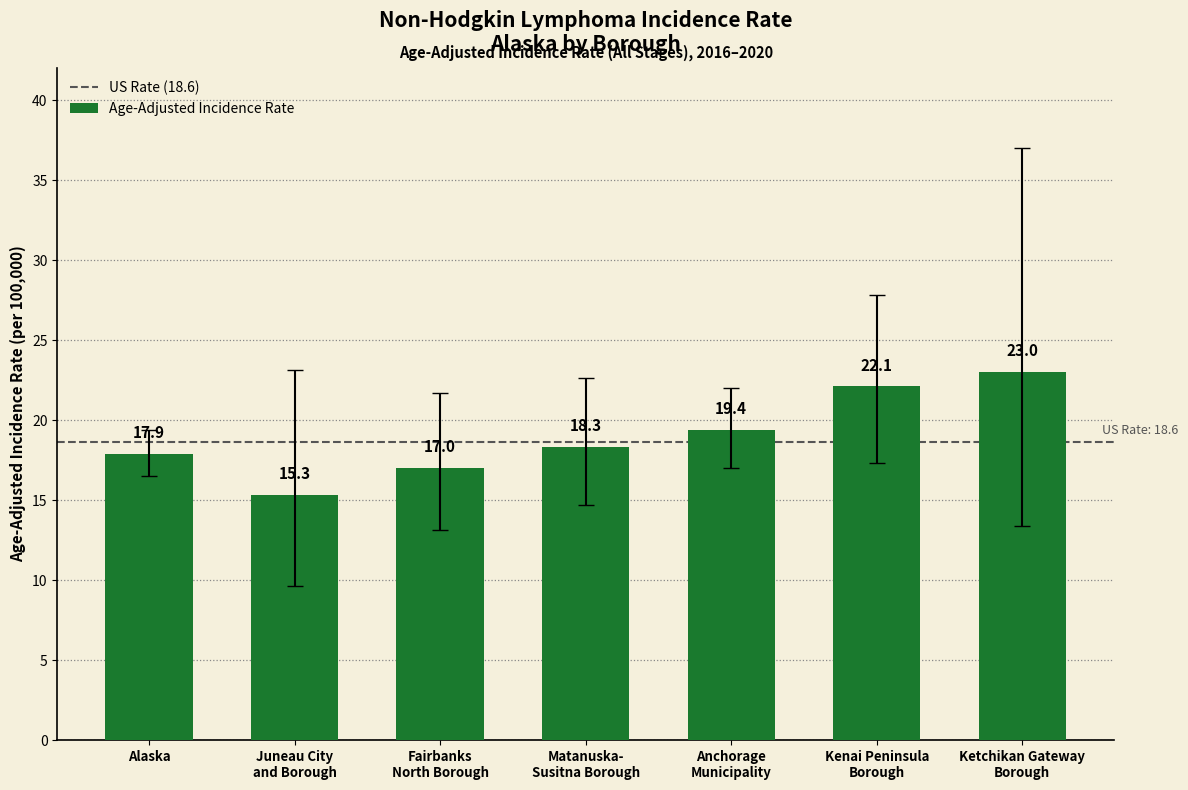

Between Kenai Peninsula
Borough and Anchorage
Municipality, which is larger?

Kenai Peninsula
Borough